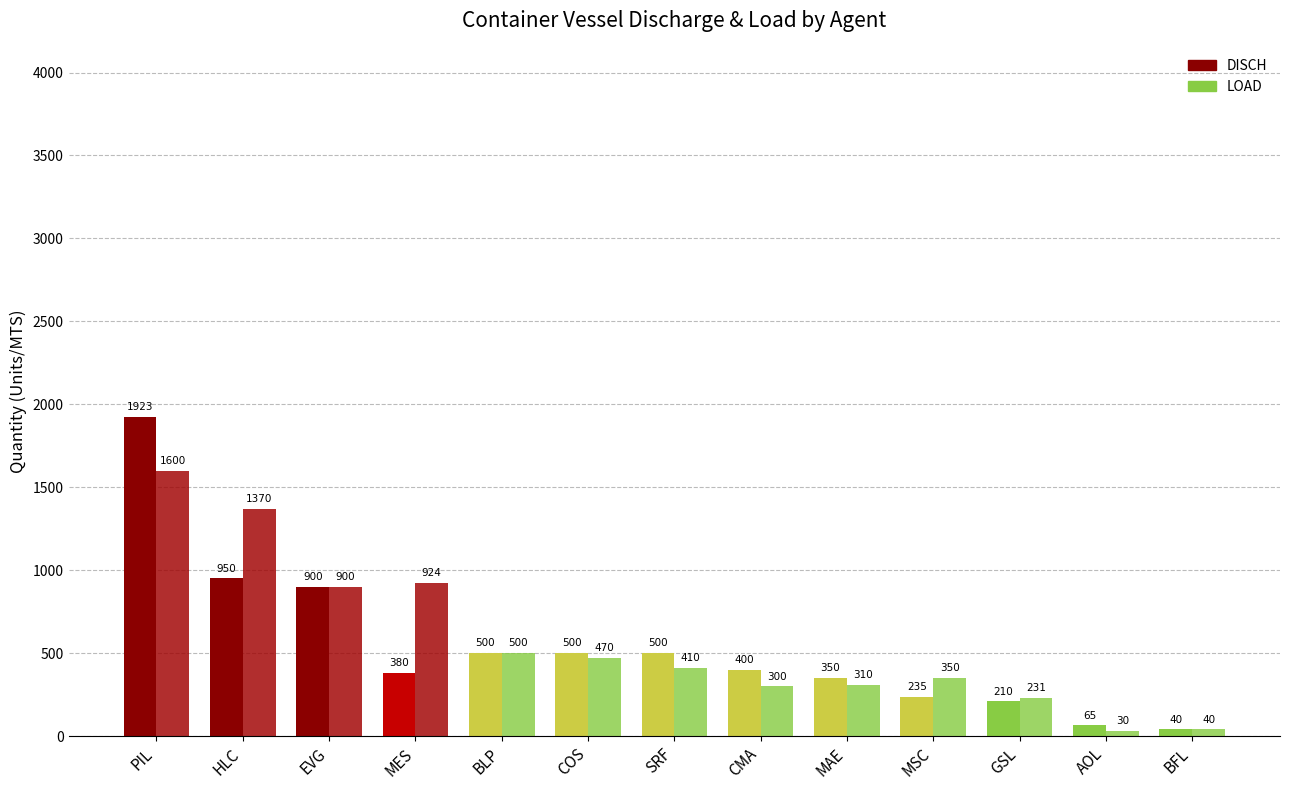

Are the bars grouped side by side (vs. stacked)?

Yes